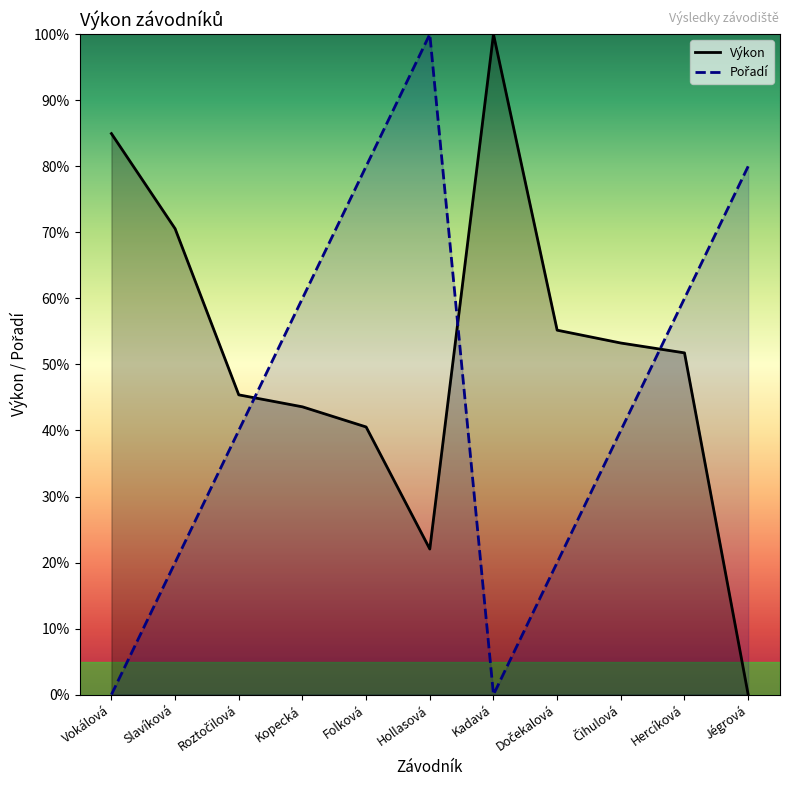

What is the approximate value of Výkon at Kopecká?

43.6